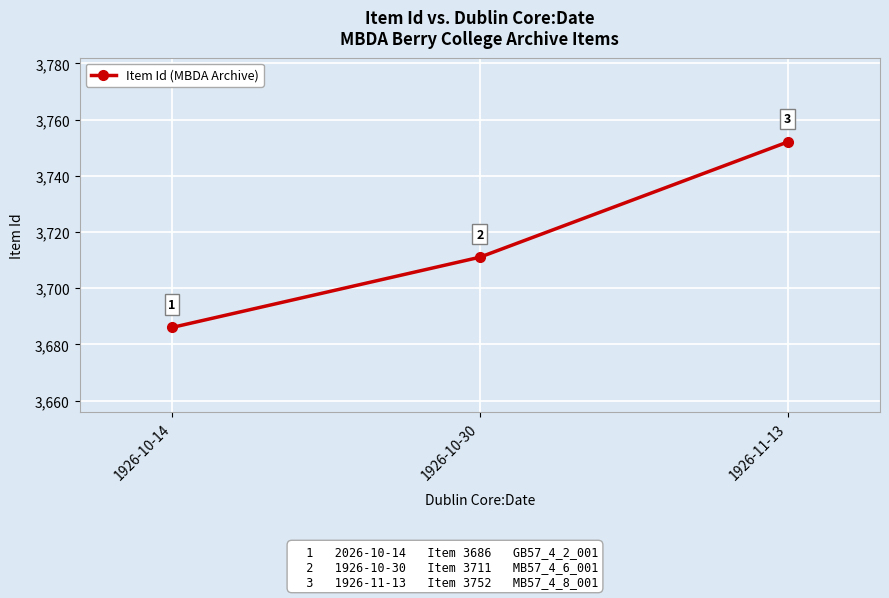

Does the chart have visible grid lines?

Yes